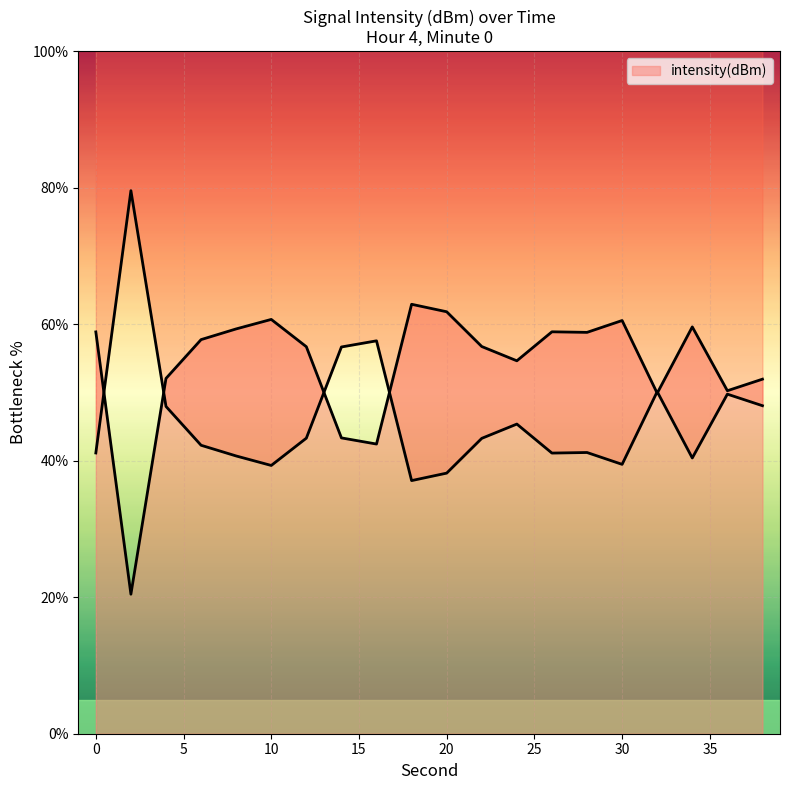

Rank the categories by value from lowest to highest.

2, 16, 14, 32, 36, 38, 4, 24, 12, 22, 6, 28, 0, 26, 8, 34, 30, 10, 20, 18